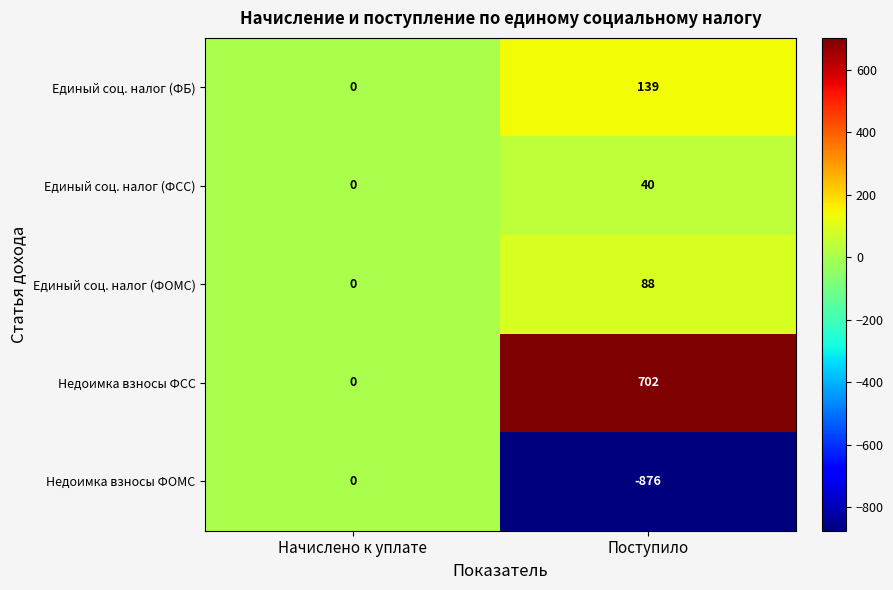

What is the average value of the Недоимка взносы ФОМС series?

-438